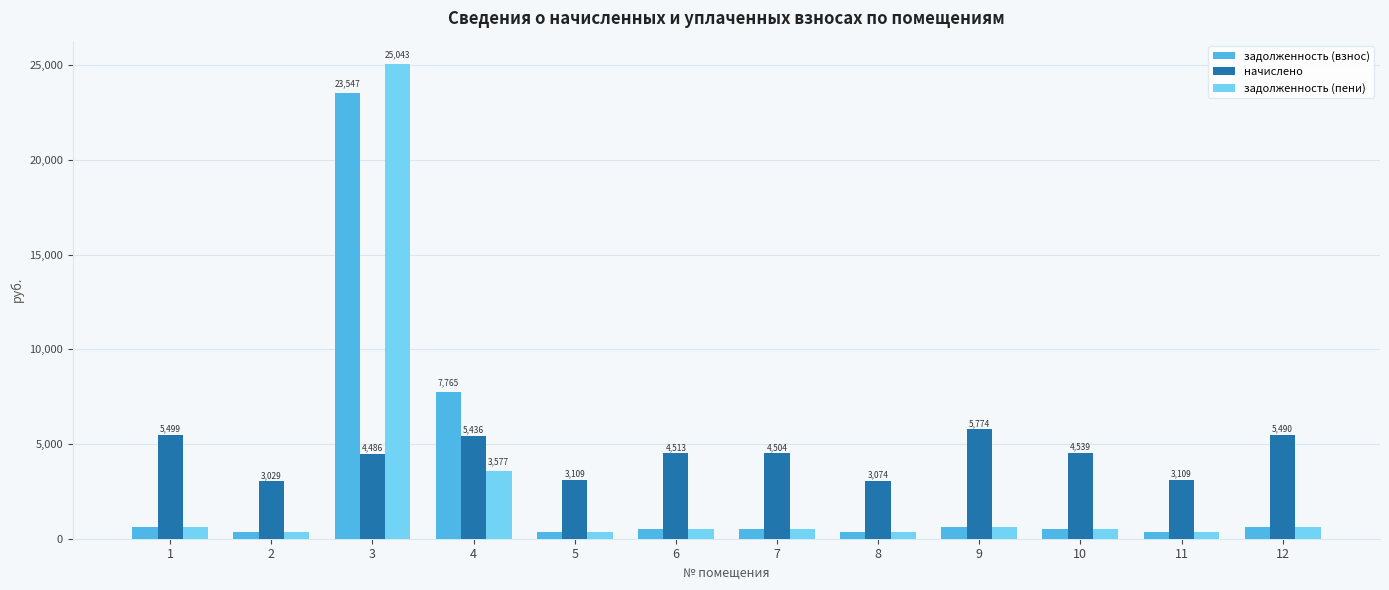

What is the maximum value shown in the chart?

25042.6